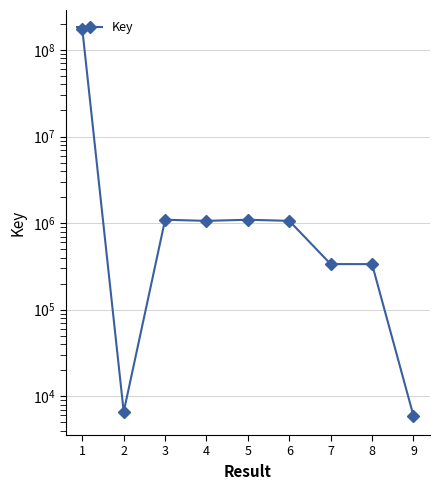

Does the chart display data point markers on the line(s)?

Yes